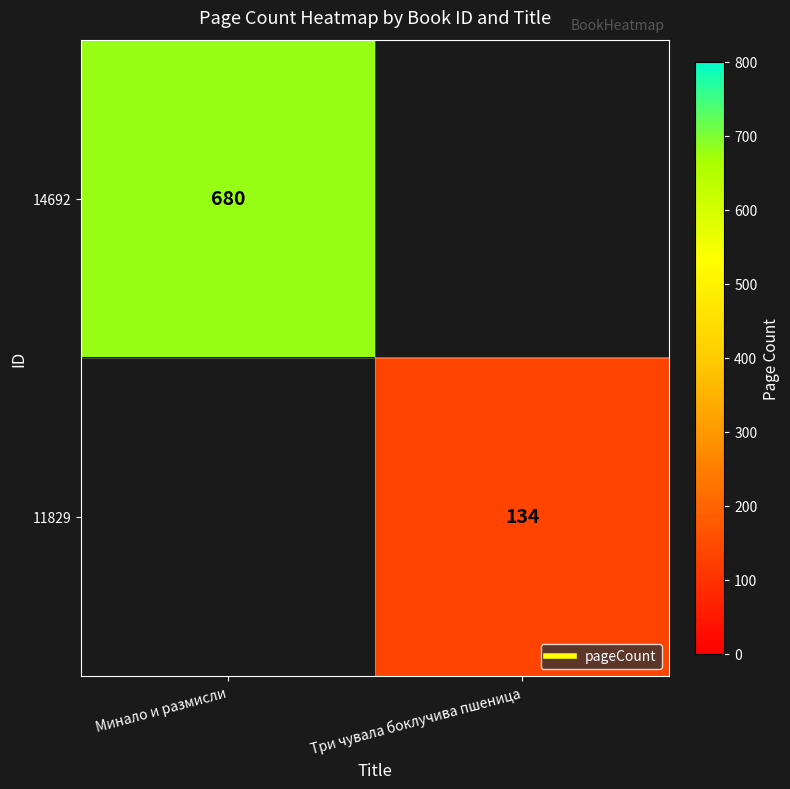

What is the maximum value for 14692?

680.0